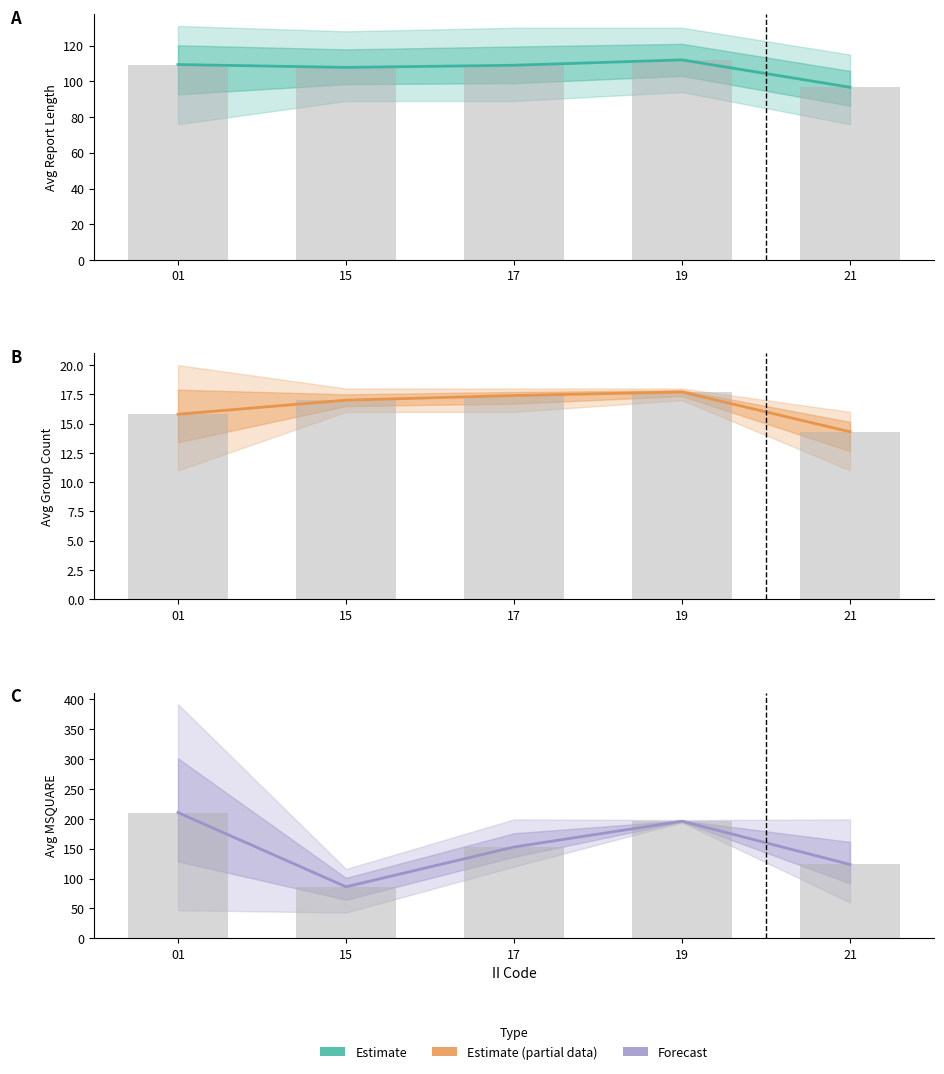

Which category has the highest value across all series?

01